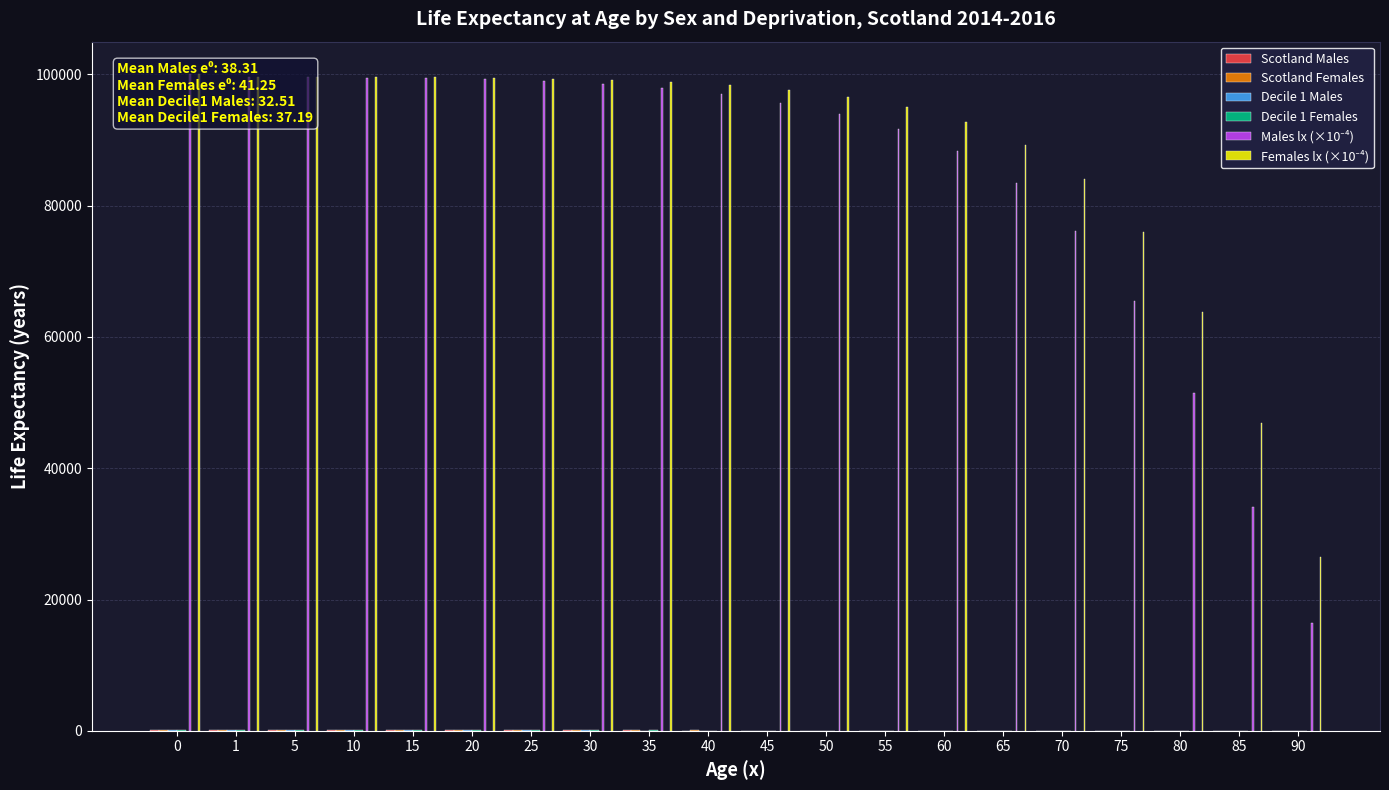

What is the difference between the highest and lowest values at 85?

46882.9